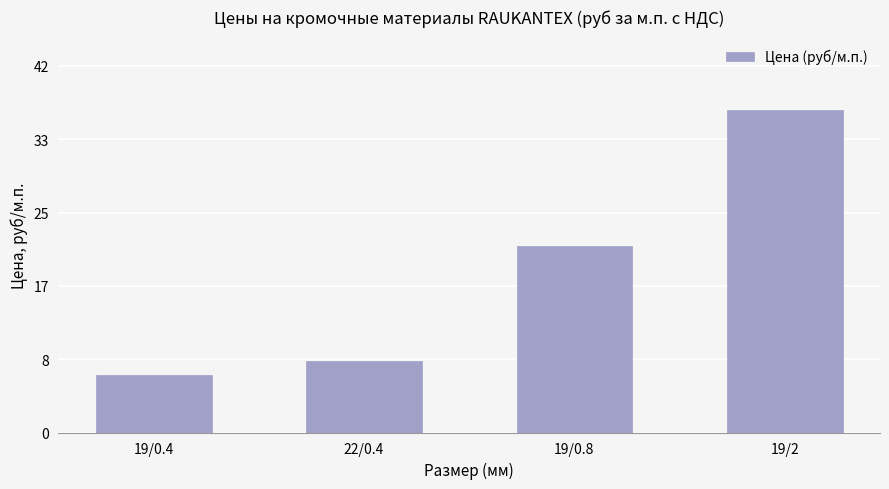

List the labels in order of value, largest first.

19/2, 19/0.8, 22/0.4, 19/0.4